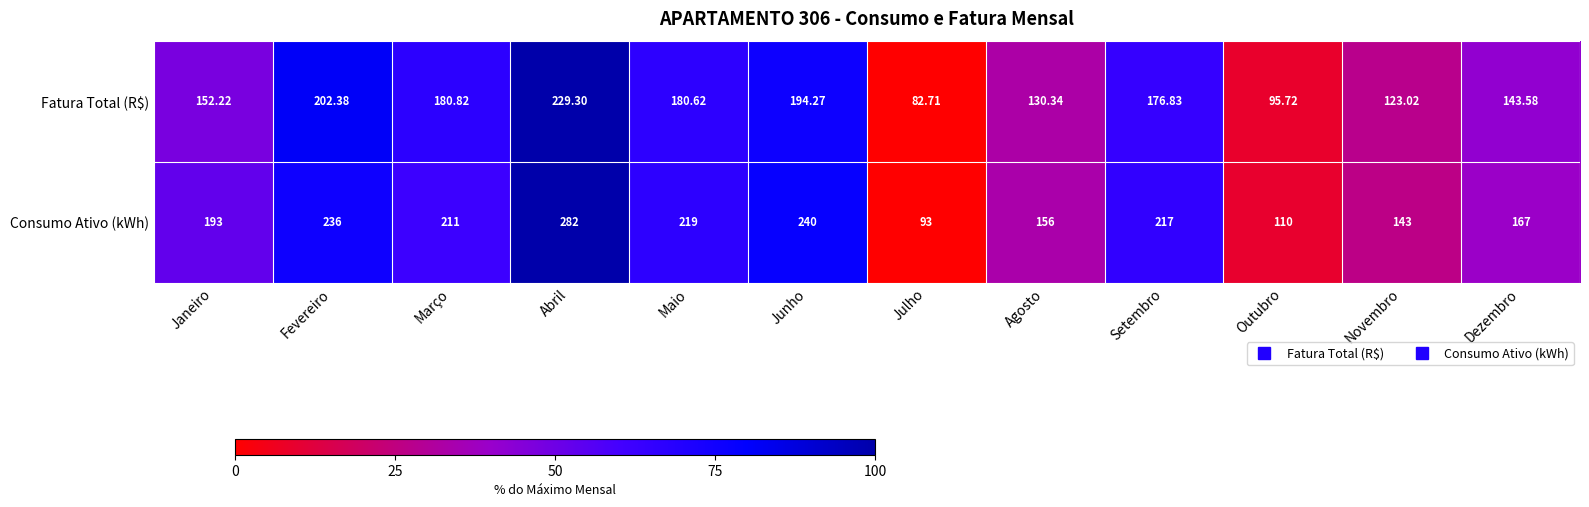

Between Abril and Outubro, which series saw the biggest shift?

Consumo Ativo (kWh)